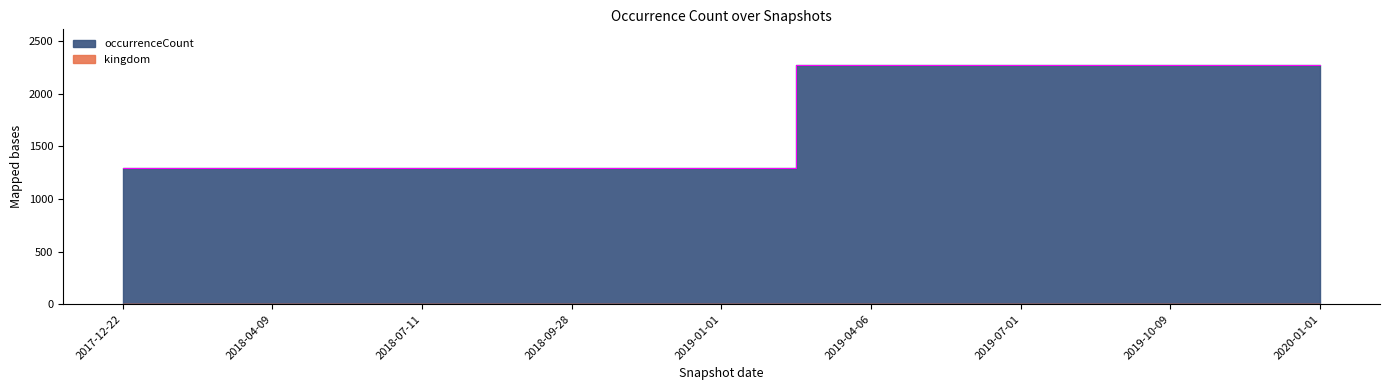

True or false: the data shows 995 at 2019-07-01.

False